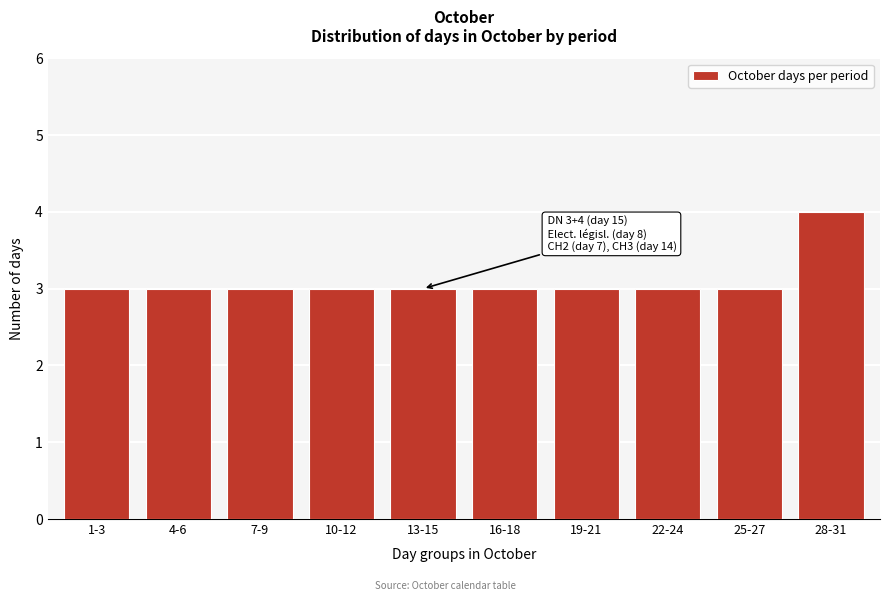

Reading left to right, list all the values displayed in this chart.

1-3=3	4-6=3	7-9=3	10-12=3	13-15=3	16-18=3	19-21=3	22-24=3	25-27=3	28-31=4